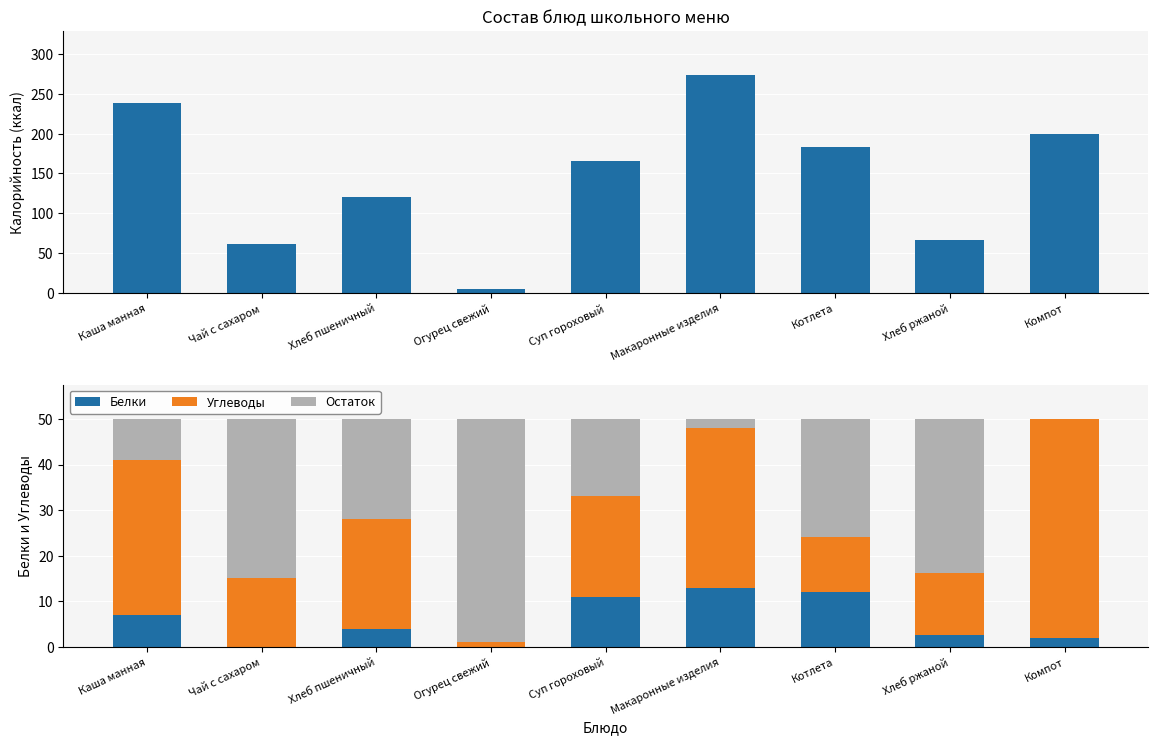

Which series changed the most between Каша манная and Хлеб пшеничный?

Калорийность